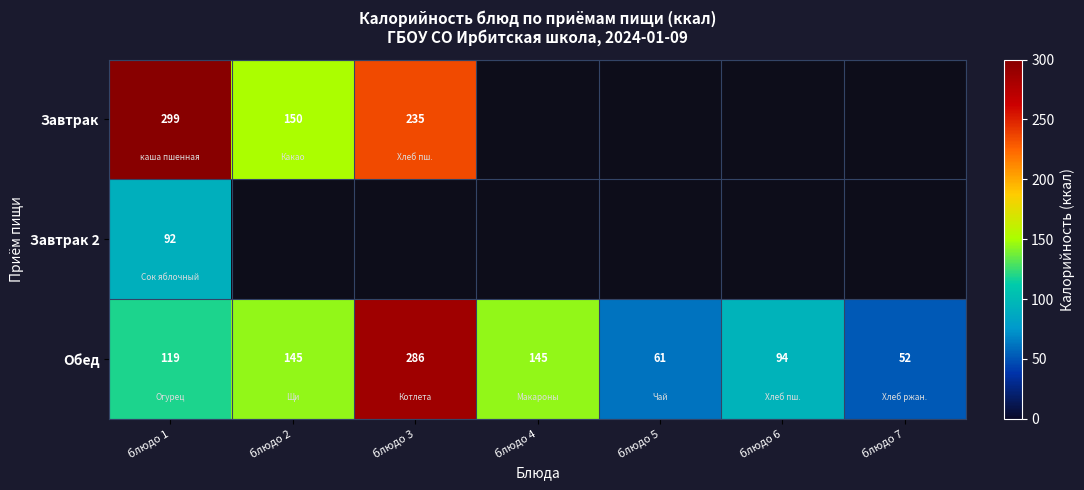

Which category has the lowest value in the Обед series?

блюдо 7